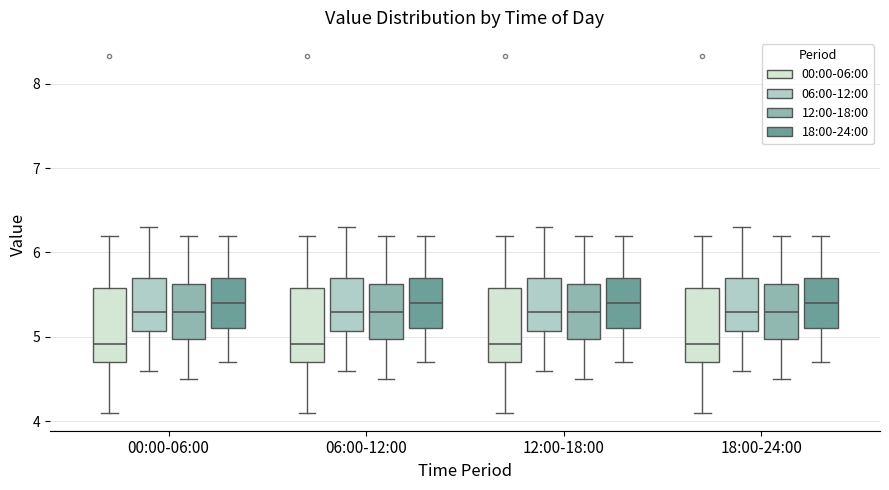

Reading left to right, read every box against the y-axis: the position of its median line, the range the box covers, and the ends of its whiskers. The values are not printed on the chart, so give them approximately, as read against the axis.

00:00-06:00 (00:00-06:00): median 4.9, box 4.7 to 5.6, whiskers 4.1 to 6.2
00:00-06:00 (06:00-12:00): median 5.3, box 5.1 to 5.7, whiskers 4.6 to 6.3
00:00-06:00 (12:00-18:00): median 5.3, box 5.0 to 5.6, whiskers 4.5 to 6.2
00:00-06:00 (18:00-24:00): median 5.4, box 5.1 to 5.7, whiskers 4.7 to 6.2
06:00-12:00 (00:00-06:00): median 4.9, box 4.7 to 5.6, whiskers 4.1 to 6.2
06:00-12:00 (06:00-12:00): median 5.3, box 5.1 to 5.7, whiskers 4.6 to 6.3
06:00-12:00 (12:00-18:00): median 5.3, box 5.0 to 5.6, whiskers 4.5 to 6.2
06:00-12:00 (18:00-24:00): median 5.4, box 5.1 to 5.7, whiskers 4.7 to 6.2
12:00-18:00 (00:00-06:00): median 4.9, box 4.7 to 5.6, whiskers 4.1 to 6.2
12:00-18:00 (06:00-12:00): median 5.3, box 5.1 to 5.7, whiskers 4.6 to 6.3
12:00-18:00 (12:00-18:00): median 5.3, box 5.0 to 5.6, whiskers 4.5 to 6.2
12:00-18:00 (18:00-24:00): median 5.4, box 5.1 to 5.7, whiskers 4.7 to 6.2
18:00-24:00 (00:00-06:00): median 4.9, box 4.7 to 5.6, whiskers 4.1 to 6.2
18:00-24:00 (06:00-12:00): median 5.3, box 5.1 to 5.7, whiskers 4.6 to 6.3
18:00-24:00 (12:00-18:00): median 5.3, box 5.0 to 5.6, whiskers 4.5 to 6.2
18:00-24:00 (18:00-24:00): median 5.4, box 5.1 to 5.7, whiskers 4.7 to 6.2